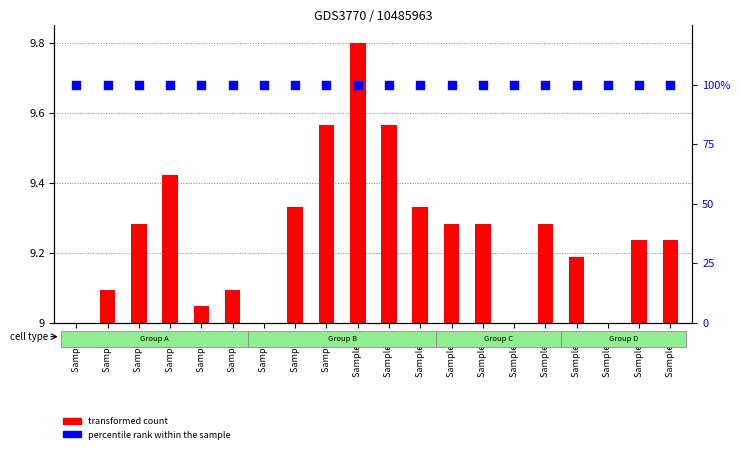

What are all the series names shown in the legend?

transformed count, percentile rank within the sample